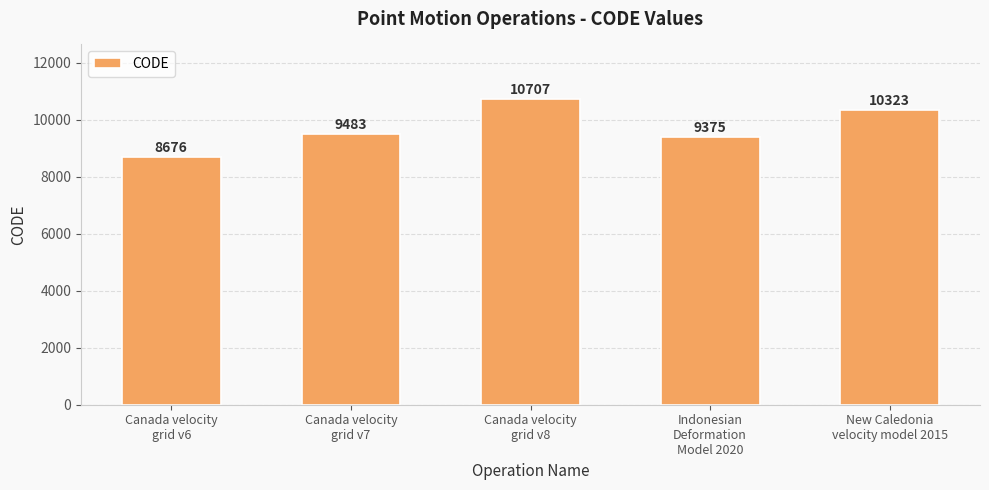

Which category has the lowest value across all series?

Canada velocity
grid v6